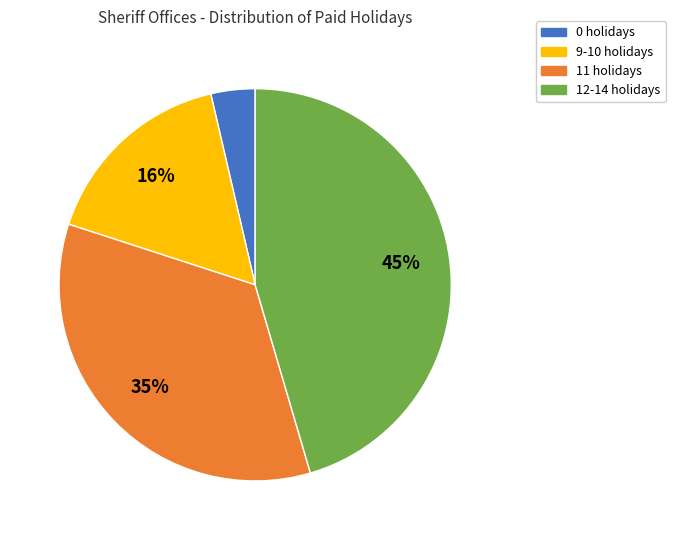

How many slices are in this pie chart?

4